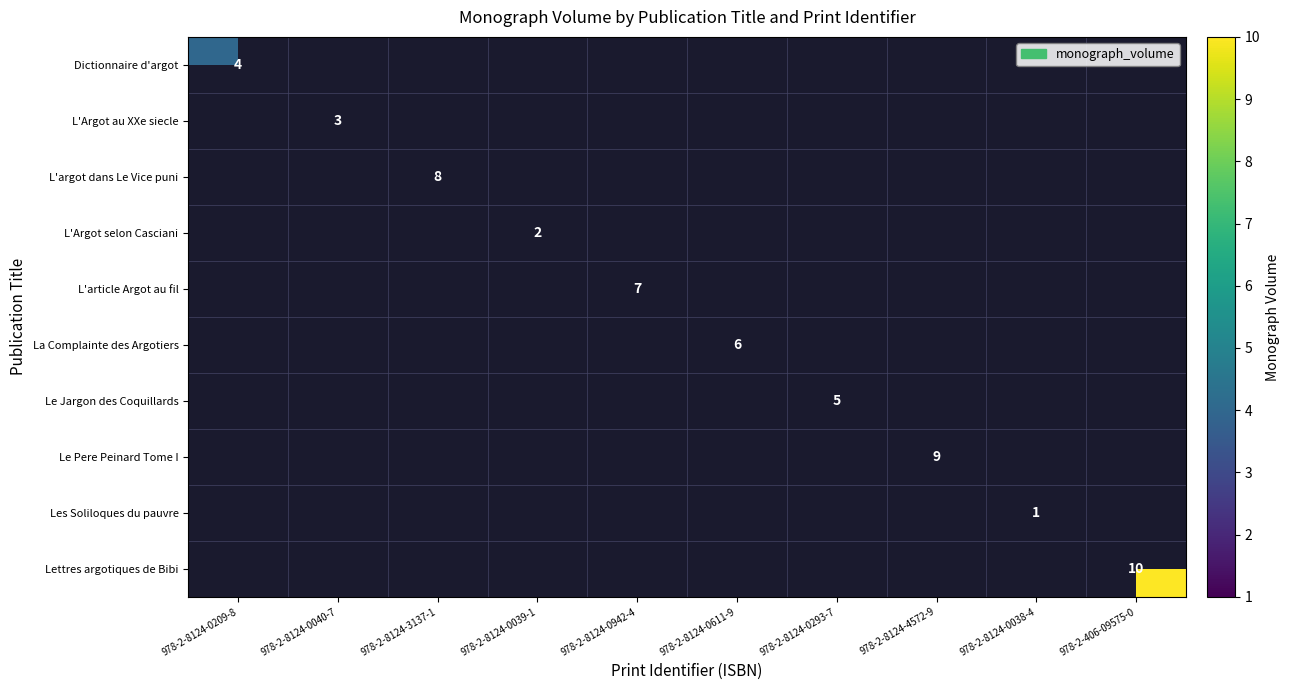

True or false: Le Jargon des Coquillards has a value of 3 at 978-2-8124-0293-7.

False